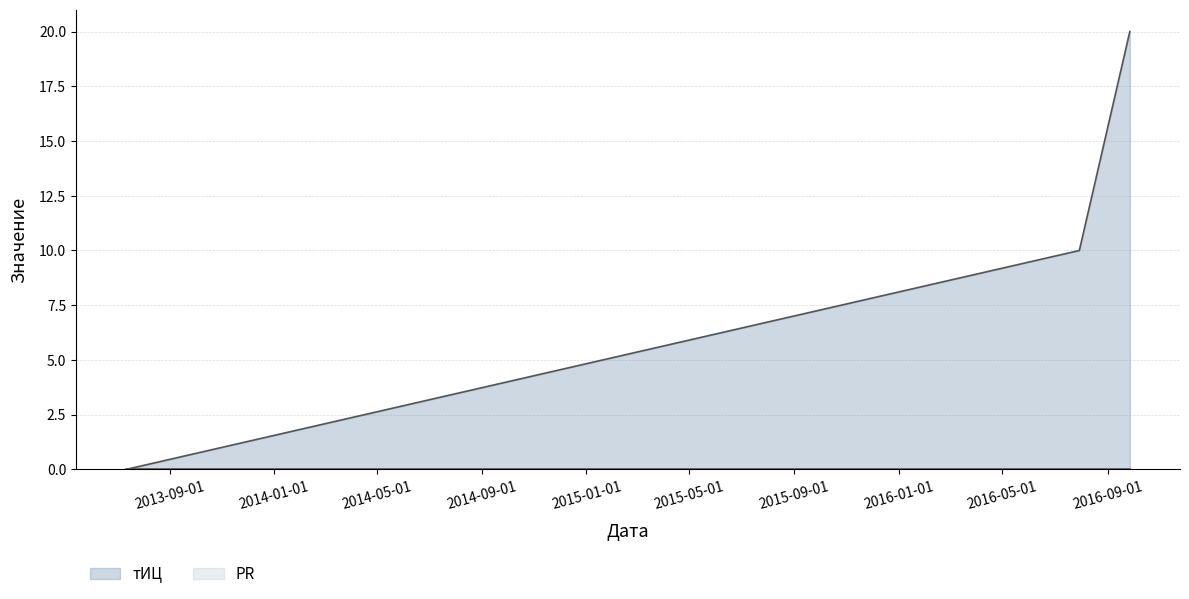

Does the chart have visible grid lines?

Yes